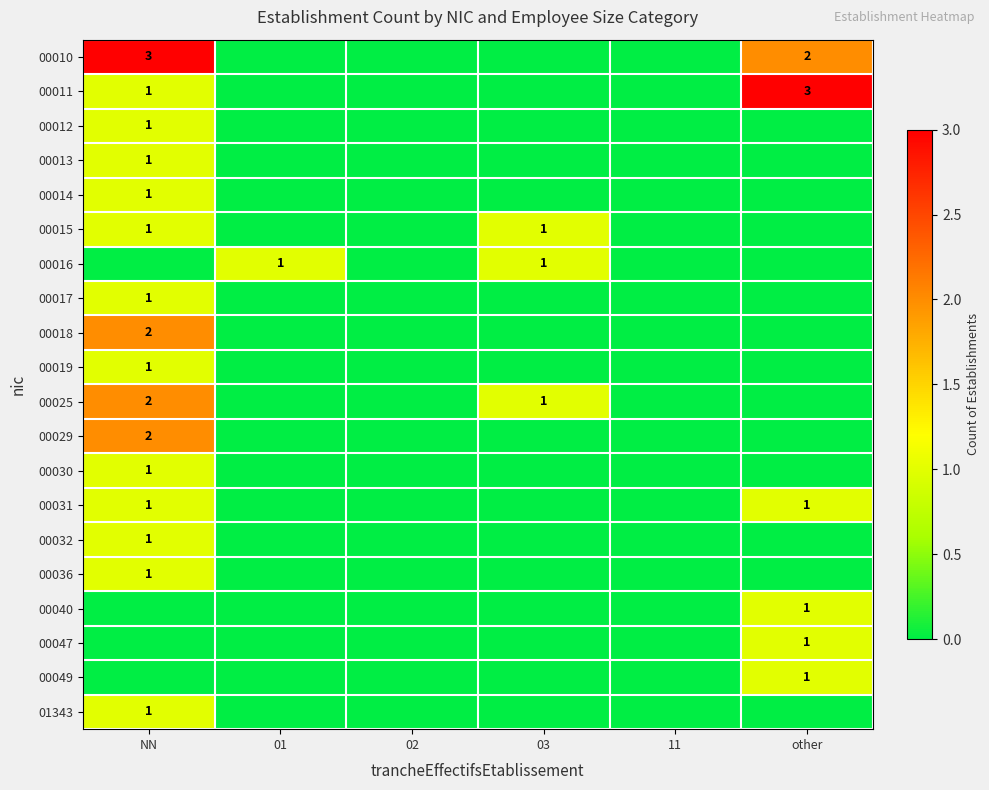

True or false: 00010 has a value of 2 at other.

True